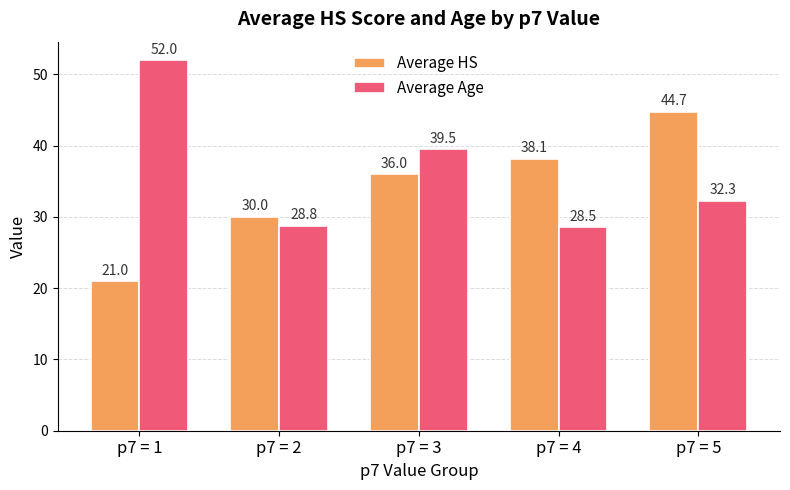

Between p7 = 1 and p7 = 3, which series saw the biggest shift?

Average HS